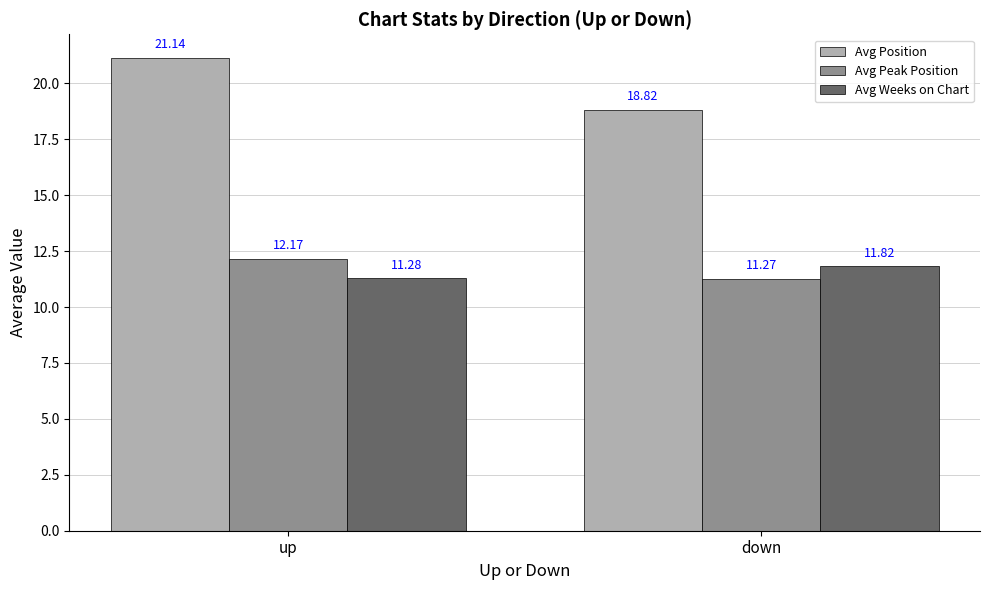

The Avg Peak Position series shows 12.2 at up. True or false?

True